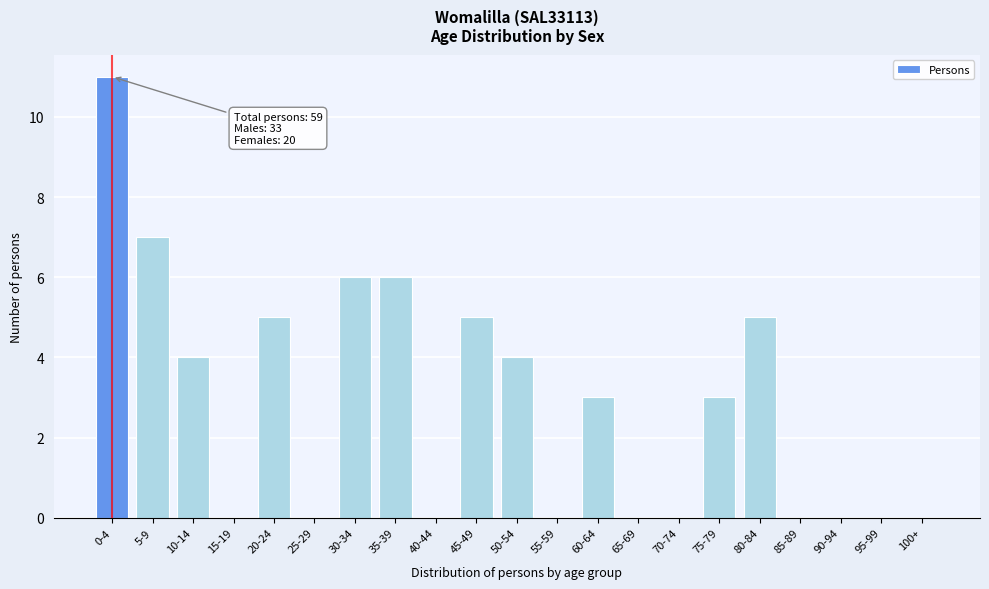

Reading left to right, extract all data points from this chart.

0-4=11	5-9=7	10-14=4	15-19=0	20-24=5	25-29=0	30-34=6	35-39=6	40-44=0	45-49=5	50-54=4	55-59=0	60-64=3	65-69=0	70-74=0	75-79=3	80-84=5	85-89=0	90-94=0	95-99=0	100+=0